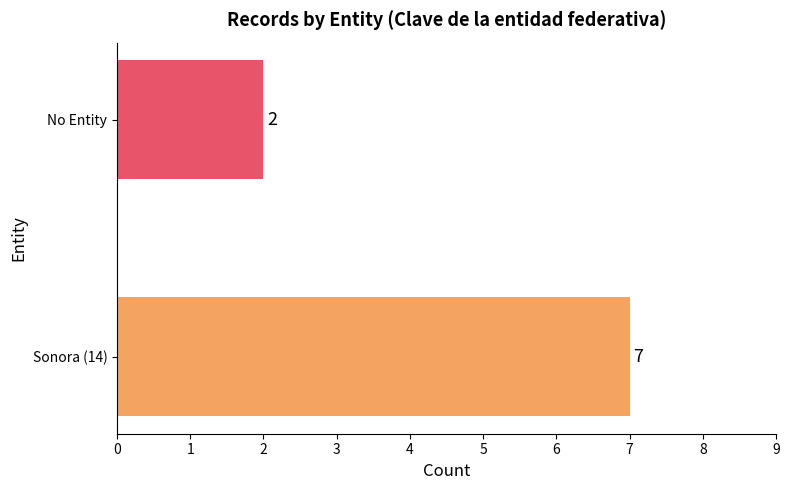

How many data points does each series have?

2